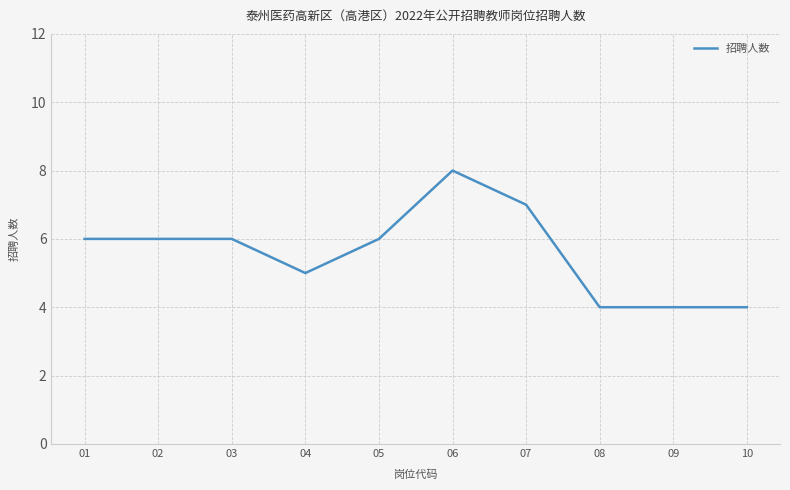

The value at 08 is 4. True or false?

True